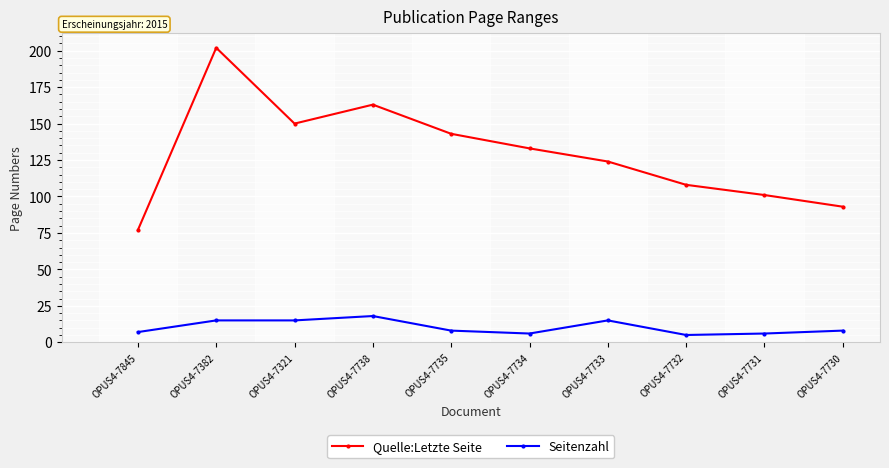

How many data points in Quelle:Letzte Seite are less than 133?

5